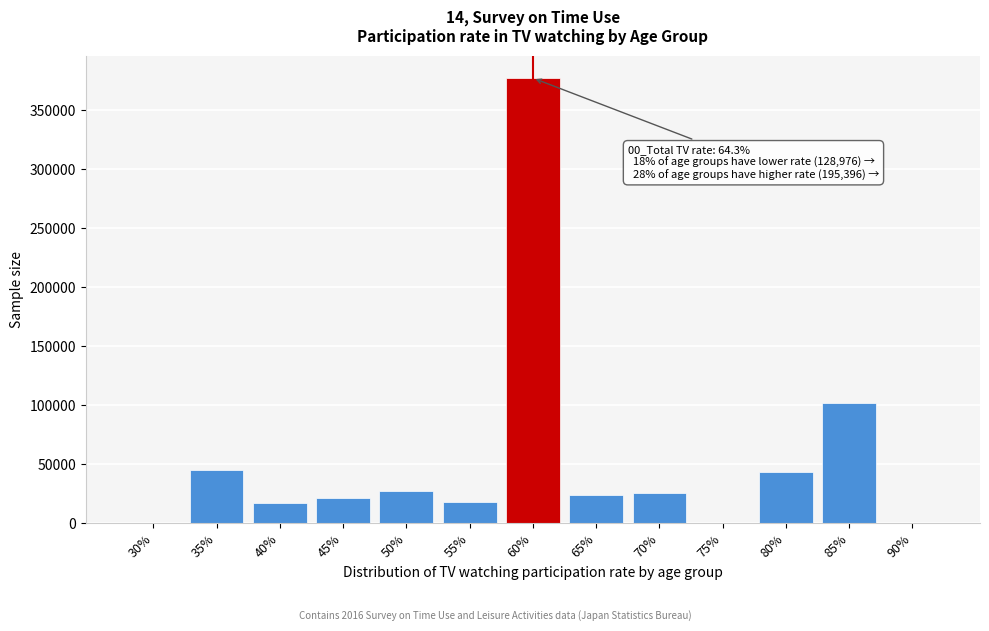

Which category has the highest value across all series?

60%